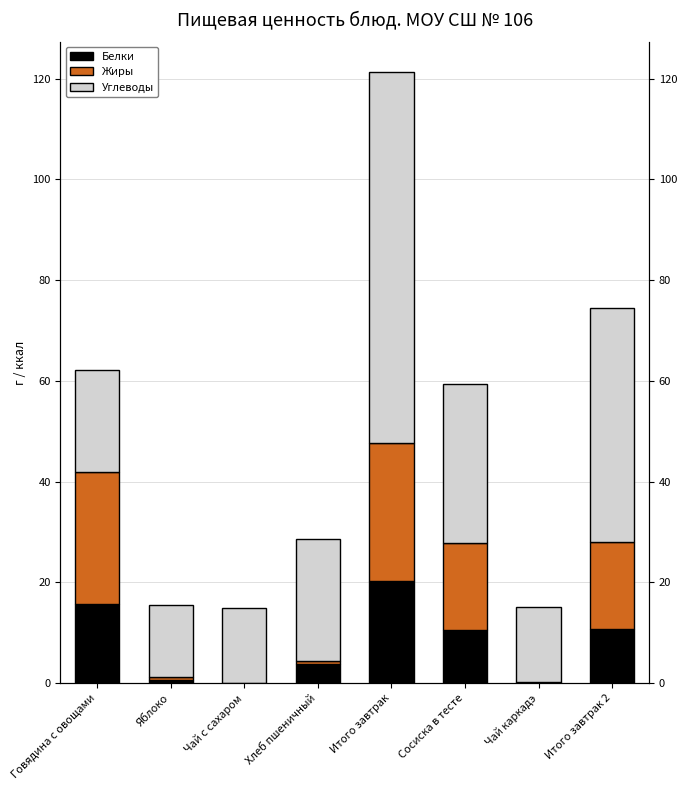

Between Хлеб пшеничный and Говядина с овощами, which is larger?

Говядина с овощами